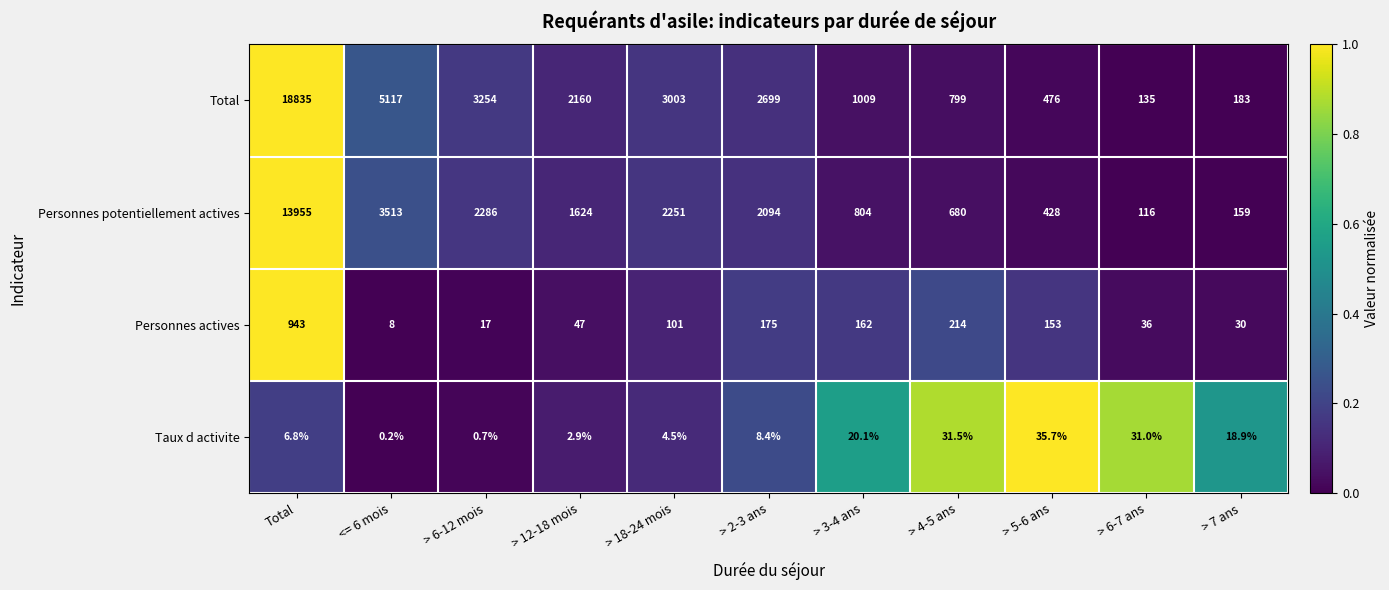

List the series in order of their peak value, highest first.

Total, Personnes potentiellement actives, Personnes actives, Taux d activite